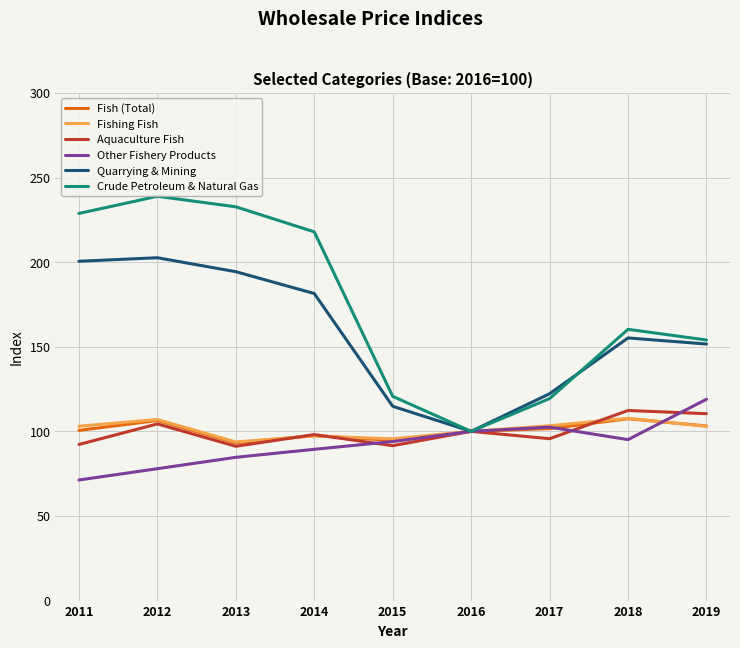

Is the value of Crude Petroleum & Natural Gas at 2019 greater than the value of Fish (Total) at 2017?

Yes